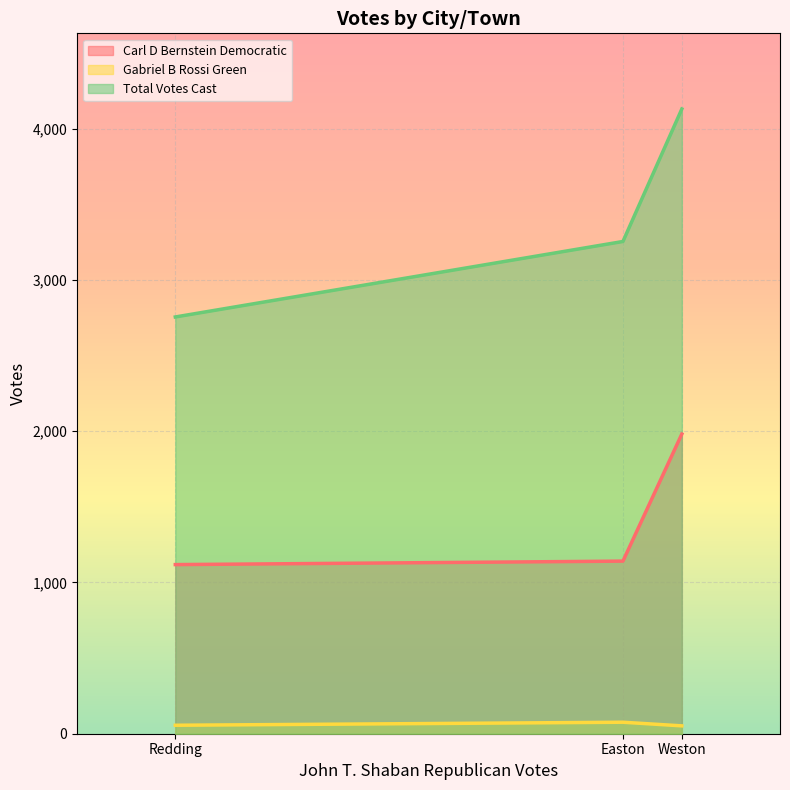

What is the average value of the Total Votes Cast series?

3380